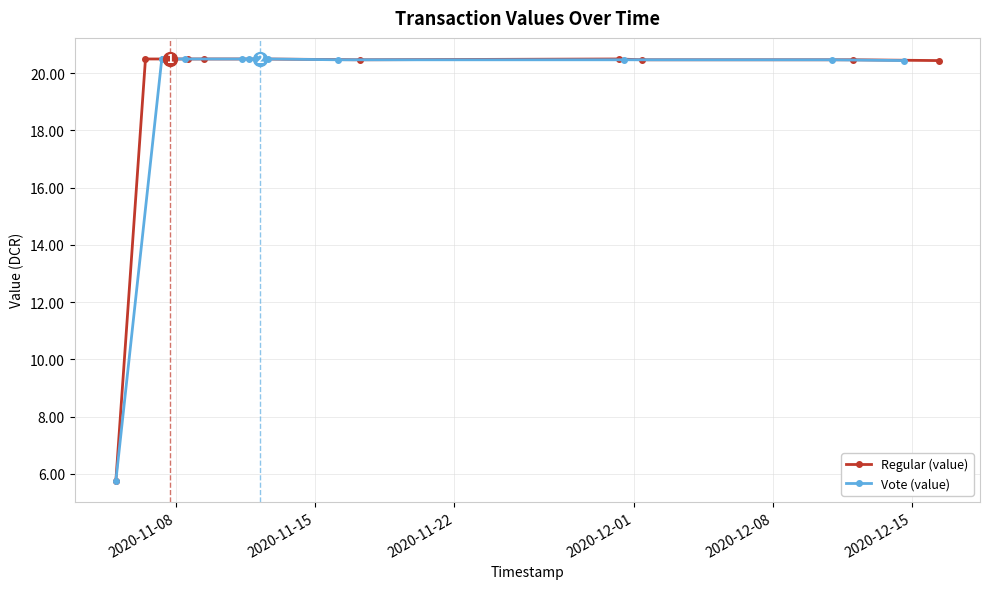

What is the highest value of the Regular (value) series?

20.5